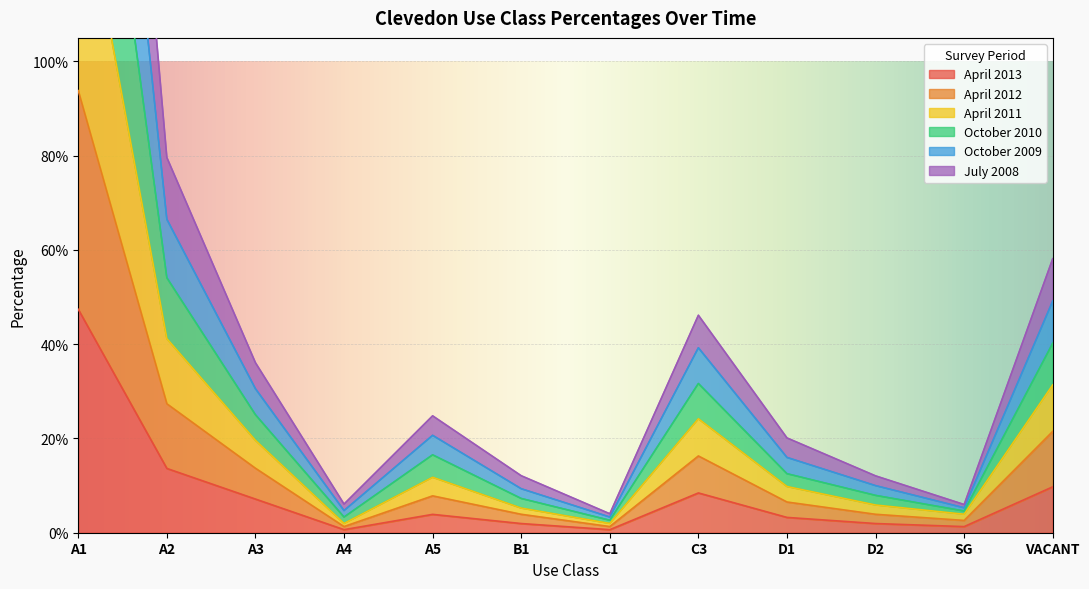

List the series in order of their overall mean, lowest first.

April 2013, April 2012, July 2008, April 2011, October 2009, October 2010